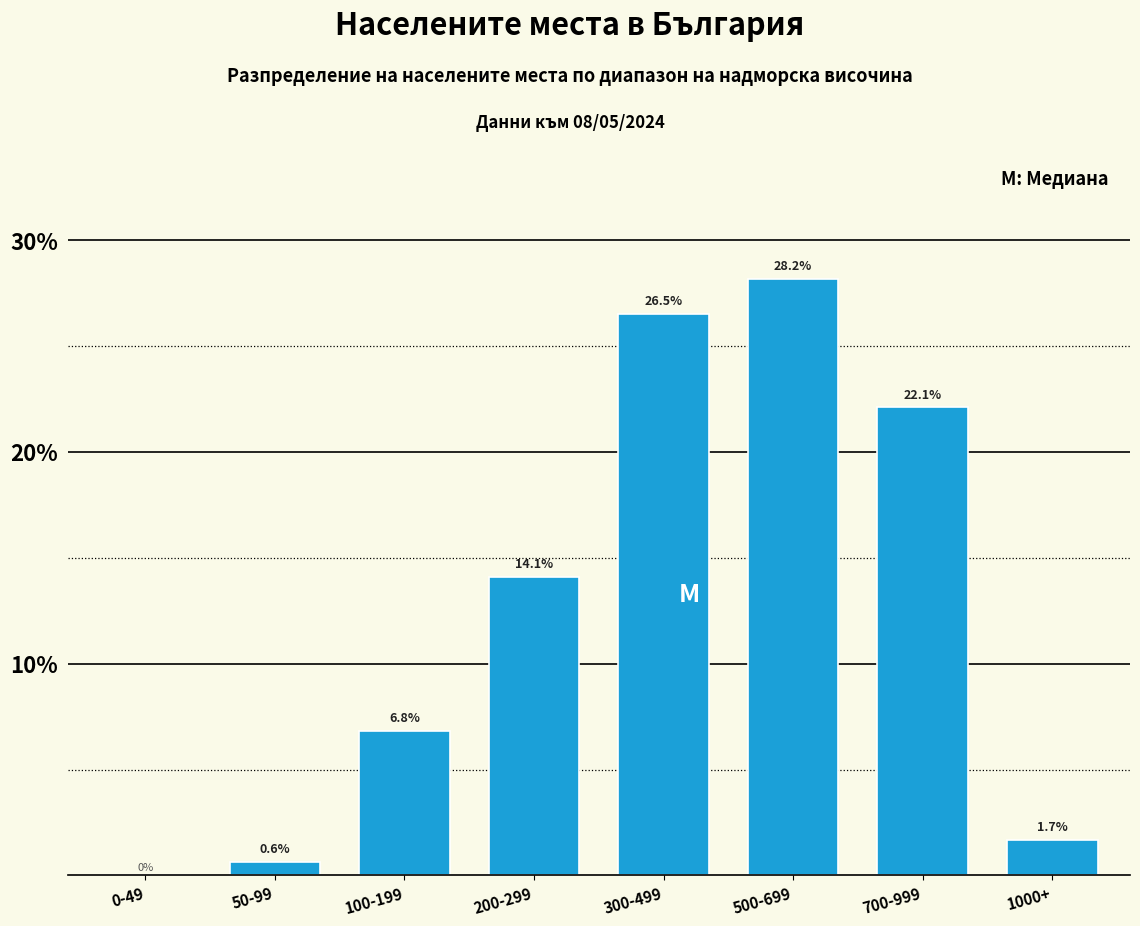

Reading left to right, what are all the values shown in this chart?

0-49=0.0	50-99=0.6	100-199=6.8	200-299=14.1	300-499=26.5	500-699=28.2	700-999=22.1	1000+=1.7